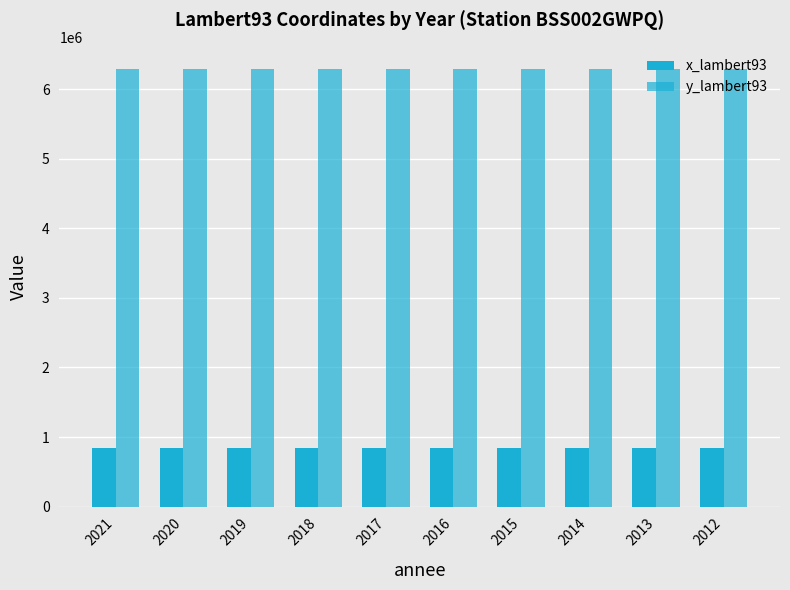

How many series are shown in this chart?

2